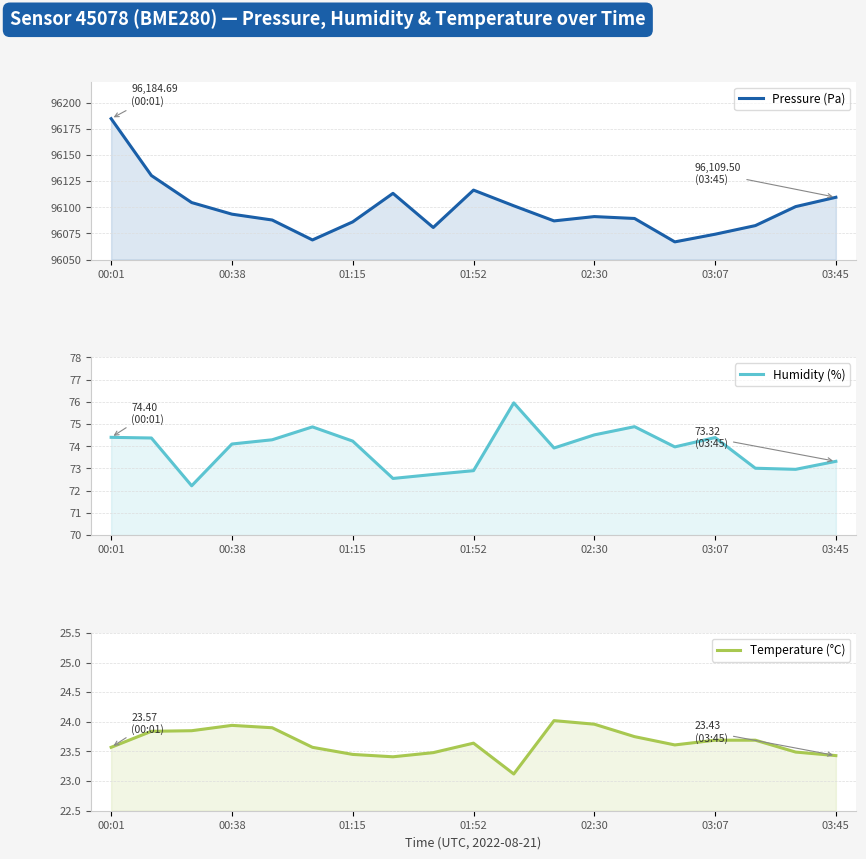

What is the approximate value of Temperature (°C) at 11?

24.0